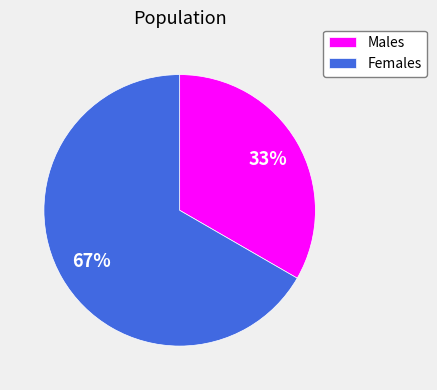

Combined, do Females and Males account for over 50%?

Yes